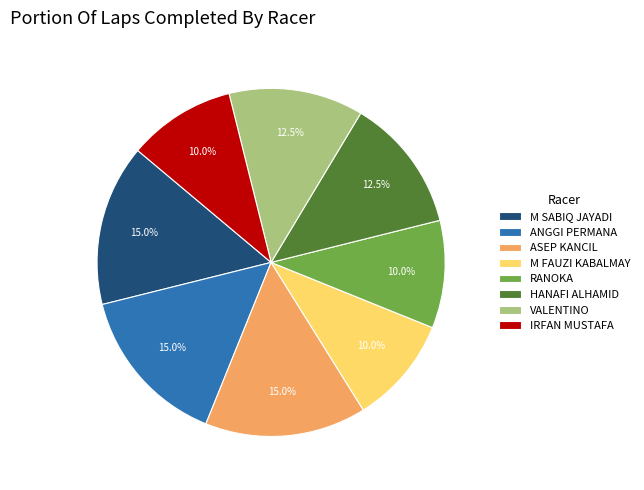

Between IRFAN MUSTAFA and ASEP KANCIL, which is larger?

ASEP KANCIL